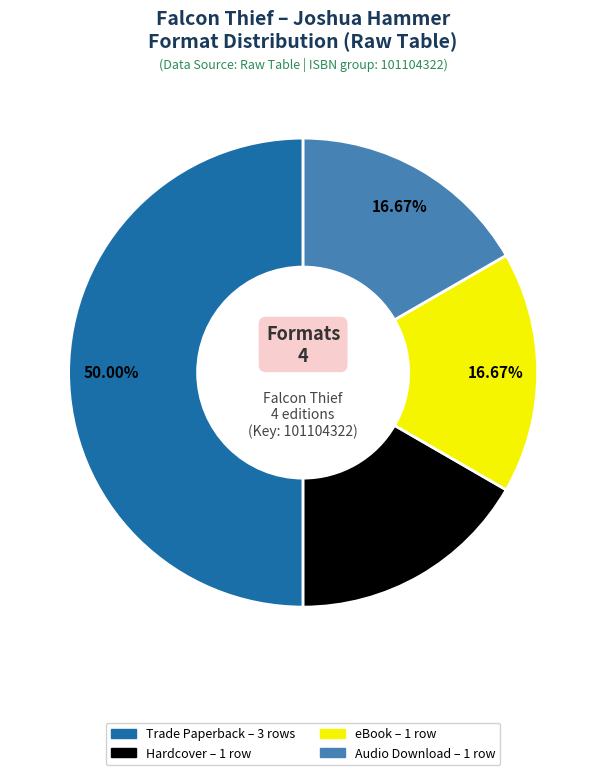

Does Hardcover account for over 50% of the chart?

No